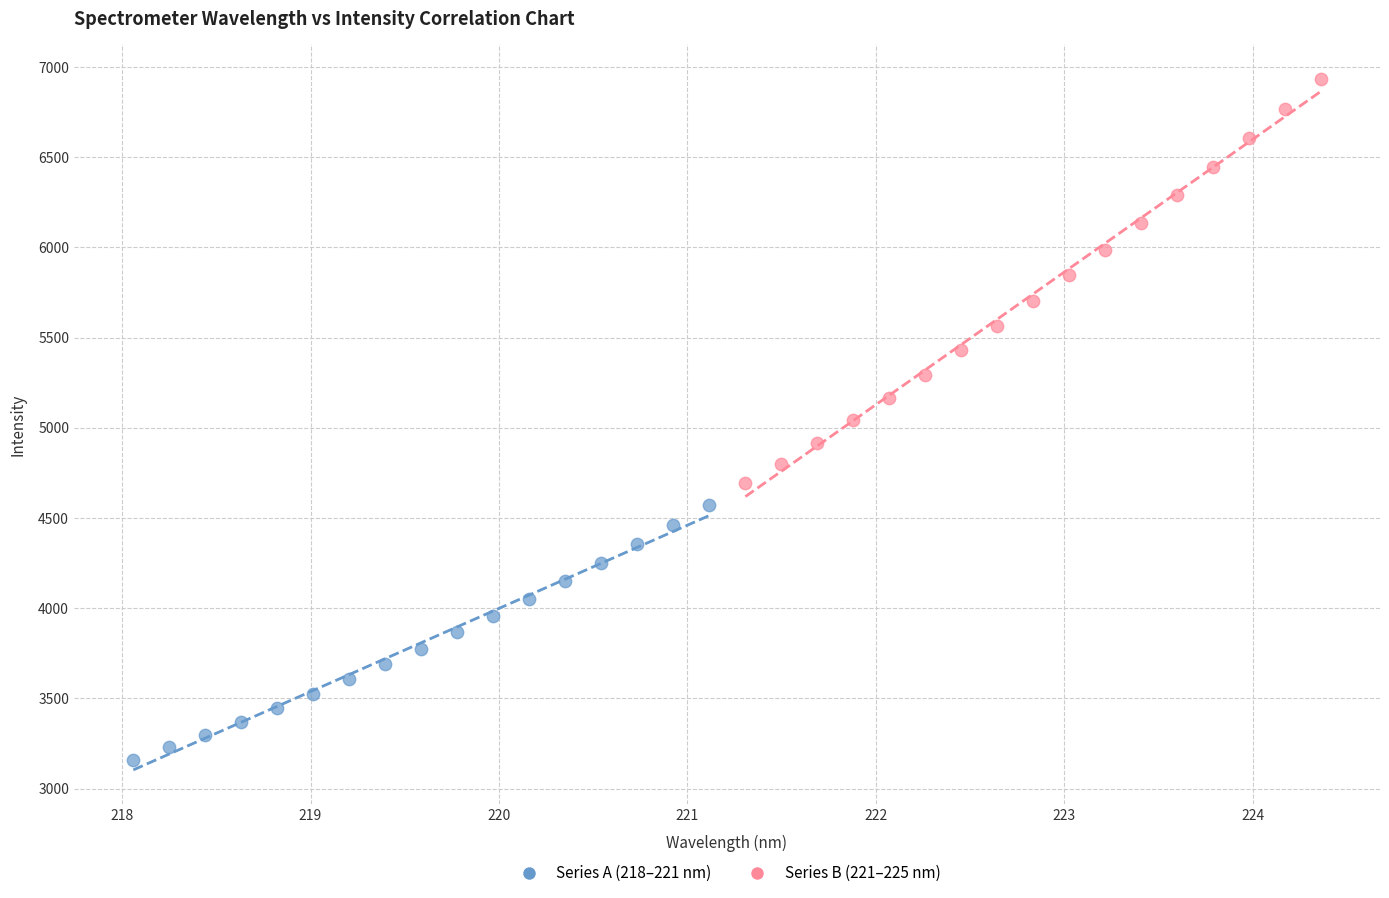

Which series contains the highest Y value?

Series B (221–225 nm)